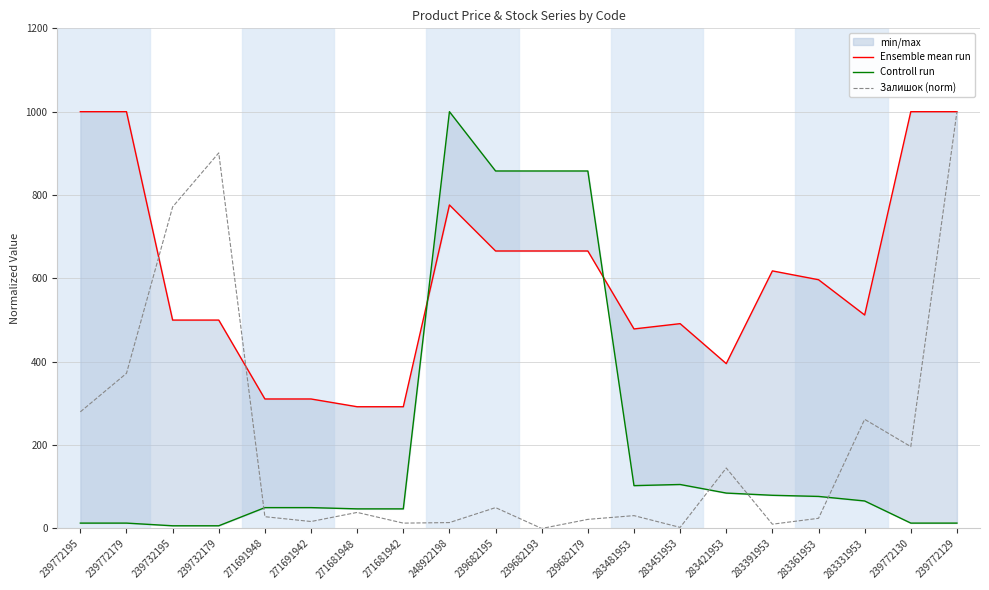

The value of Ensemble mean run at 283391953 is 266.0. True or false?

False